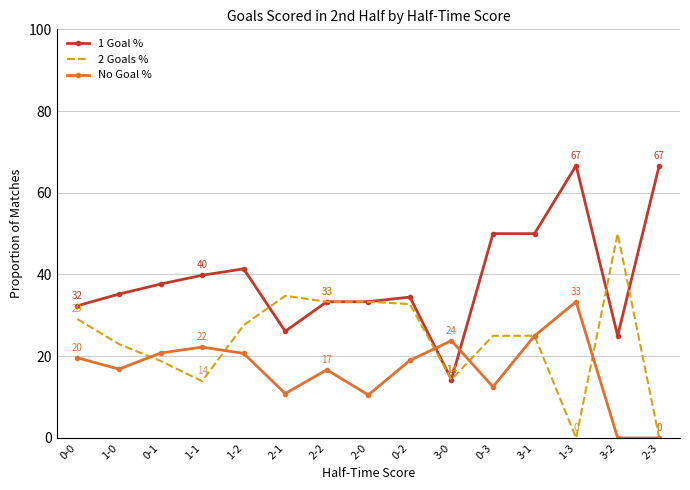

Read the No Goal % value at 2-1.

10.9